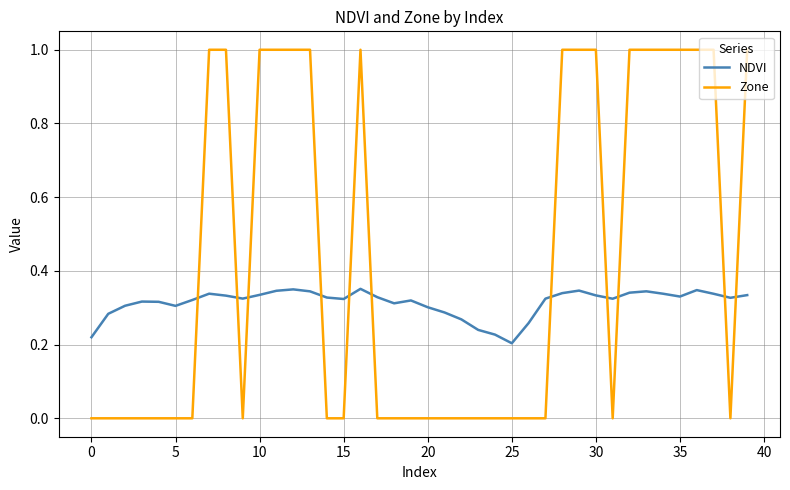

True or false: NDVI and Zone intersect in this chart.

True